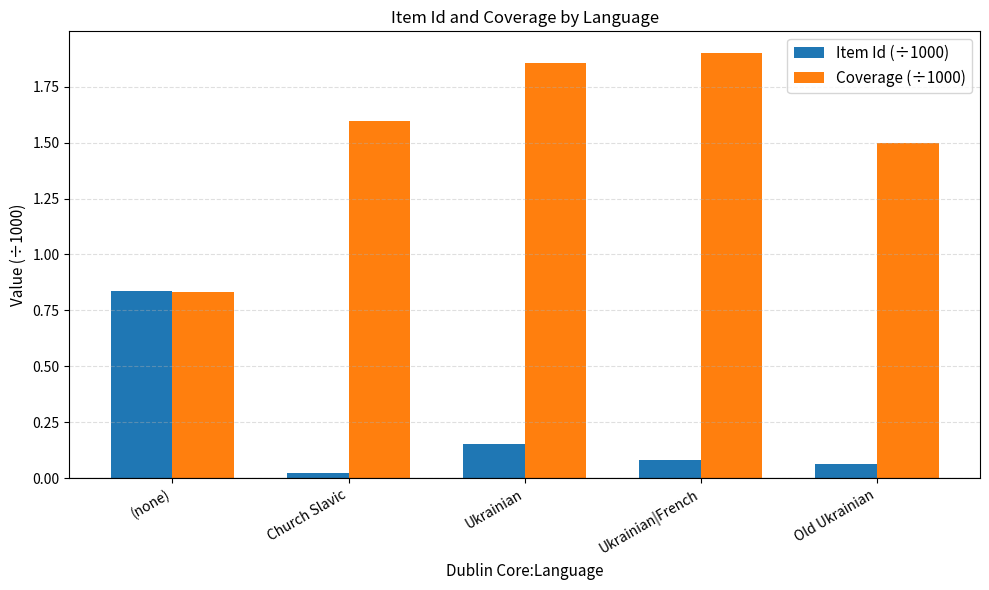

The value of Item Id (÷1000) at Ukrainian|French is 0.0. True or false?

False